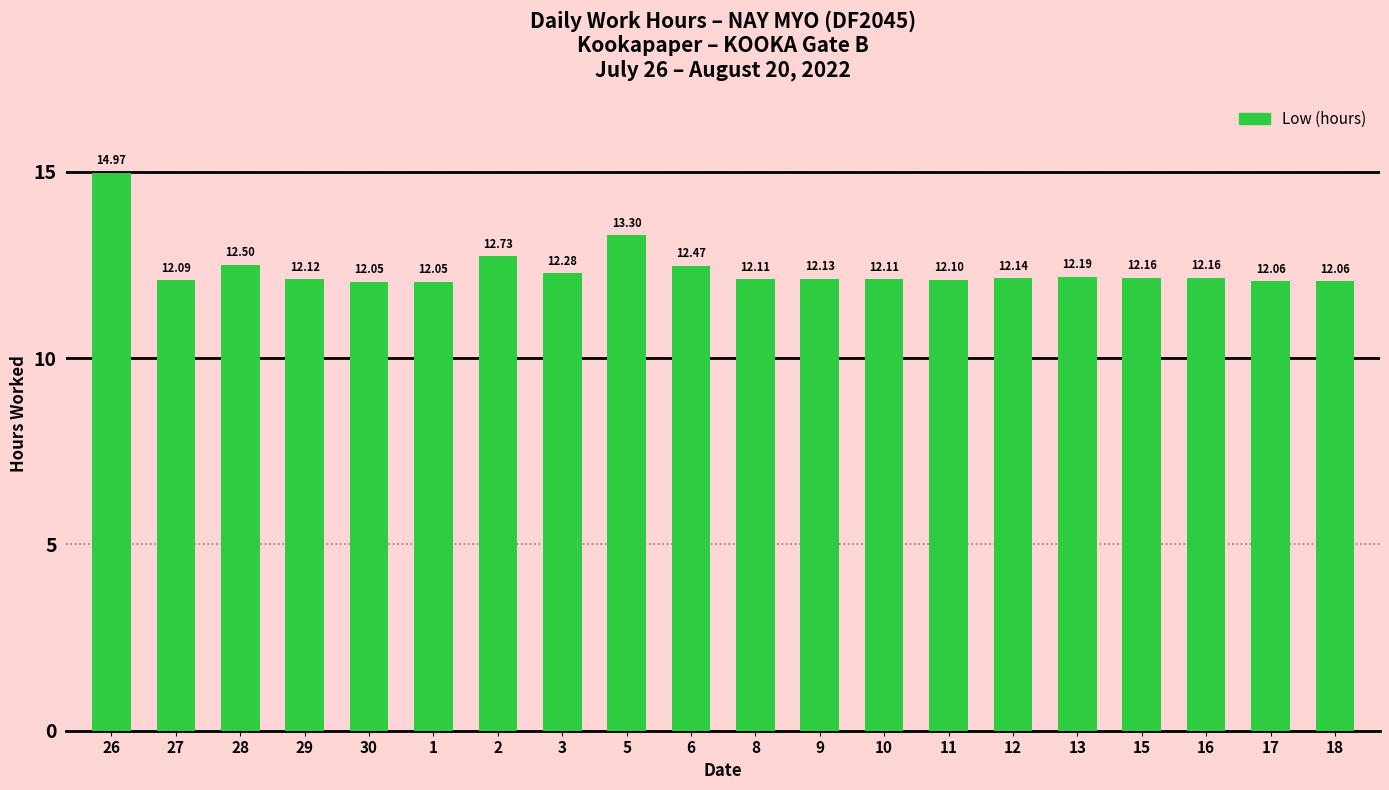

What is the approximate value at 12?

12.1